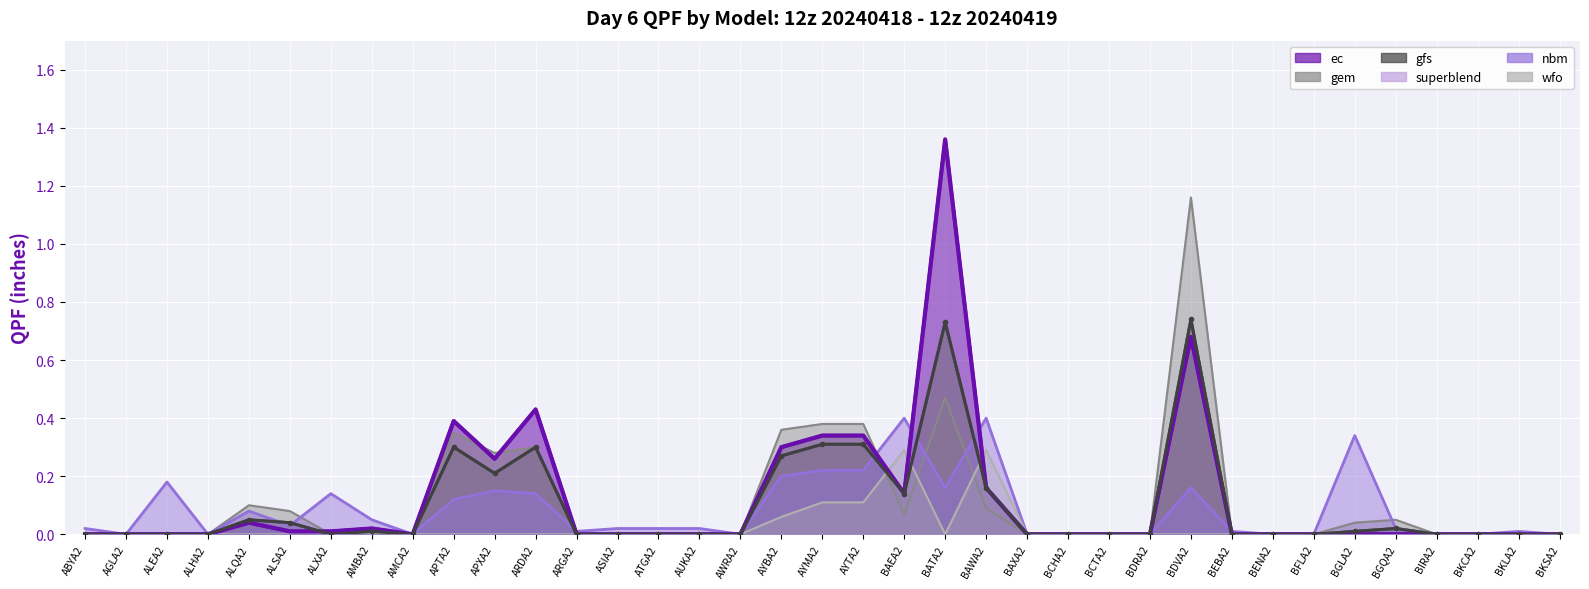

What is the maximum value for gfs?

0.7